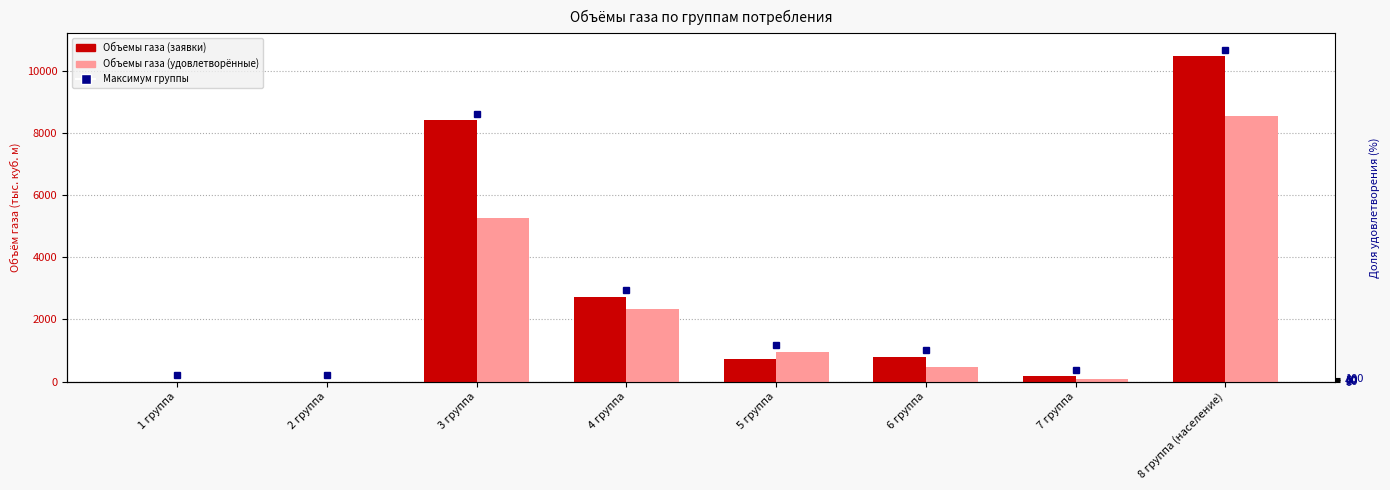

The Объемы газа (заявки) series shows 10465.0 at 8 группа (население). True or false?

True